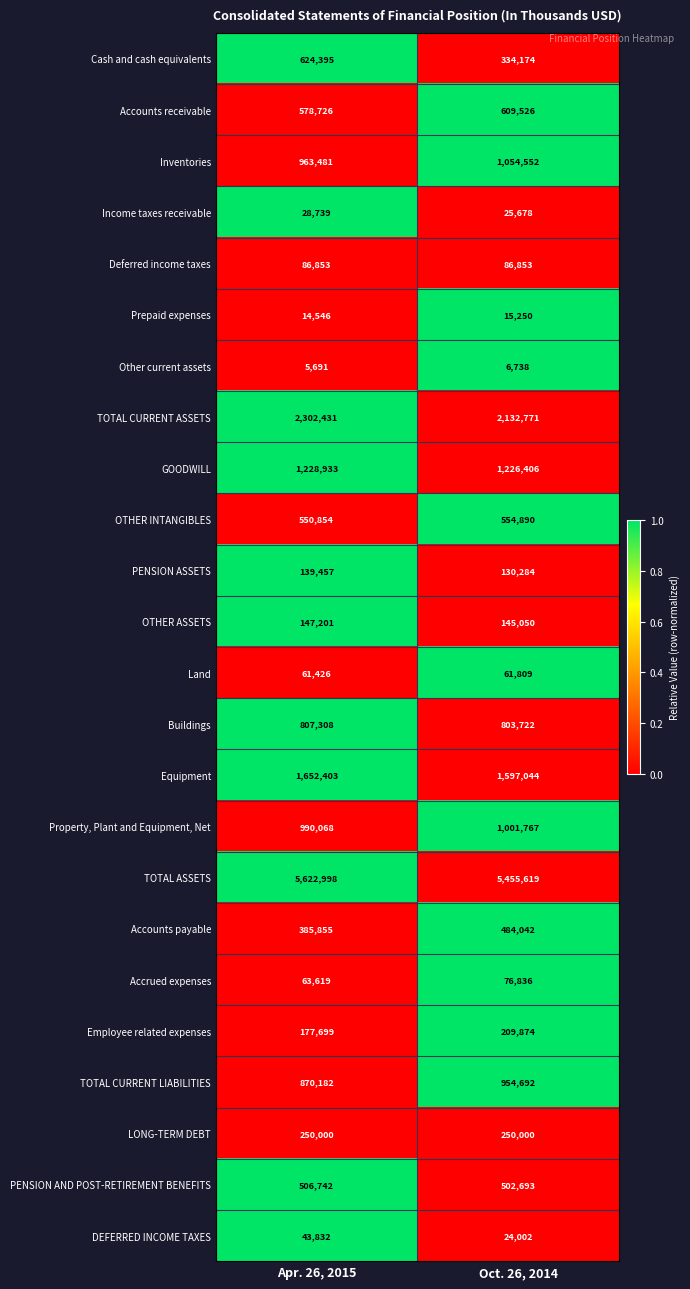

What is the difference between the maximum and minimum values in the Employee related expenses series?

32175